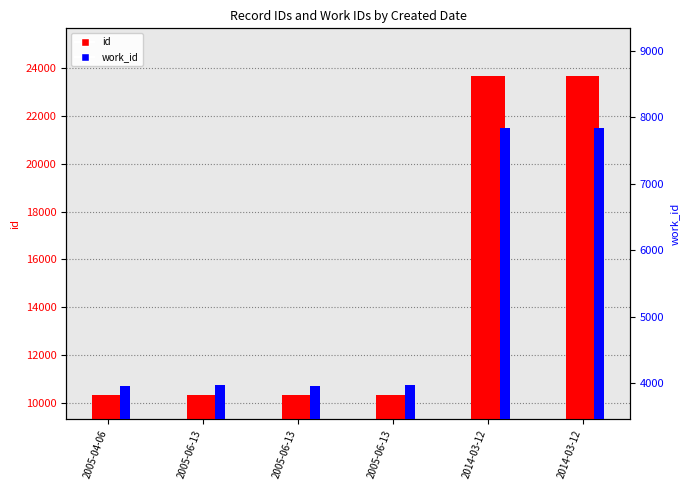

At which label is id closest to 16986?

2005-06-13